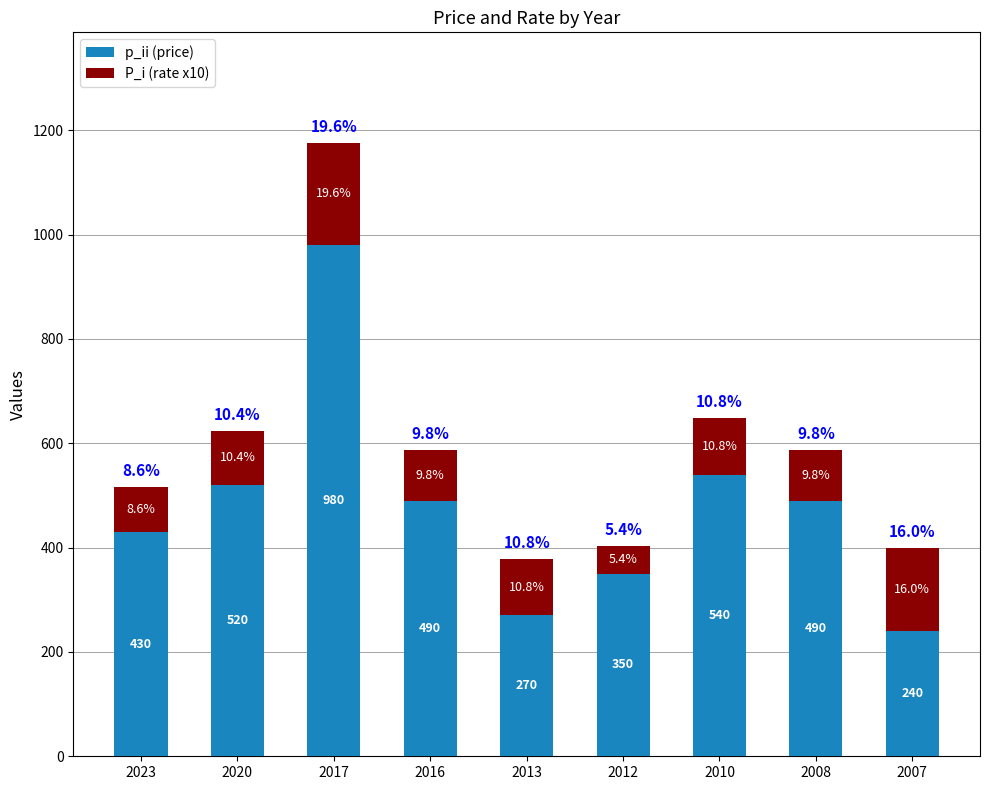

What is the difference between the maximum and minimum values in the p_ii (price) series?

740